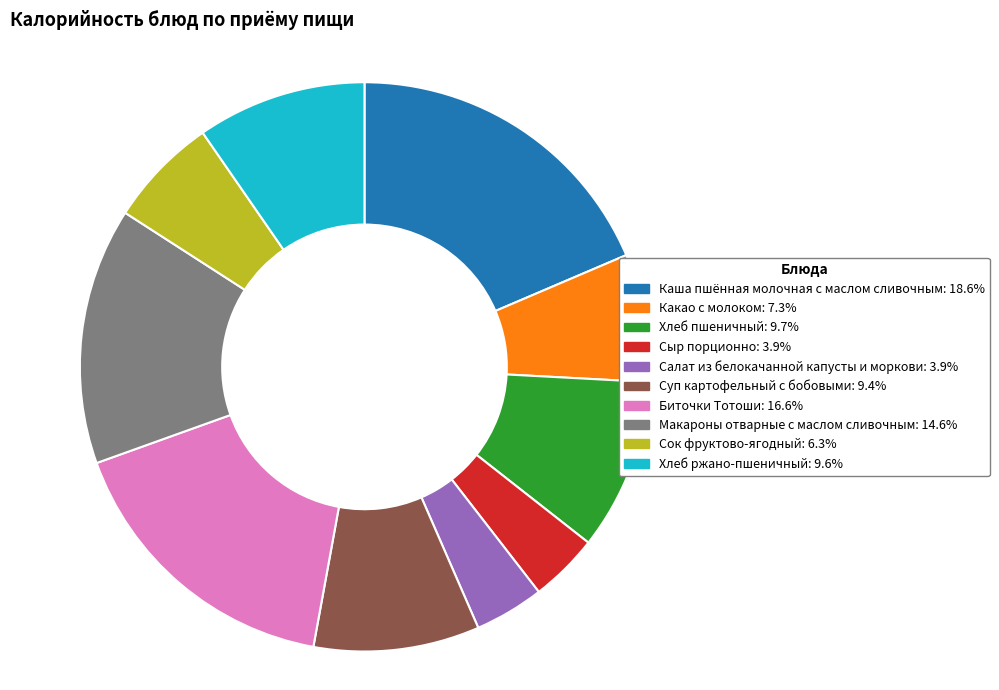

Is the sum of Биточки Тотоши and Салат из белокачанной капусты и моркови greater than half?

No